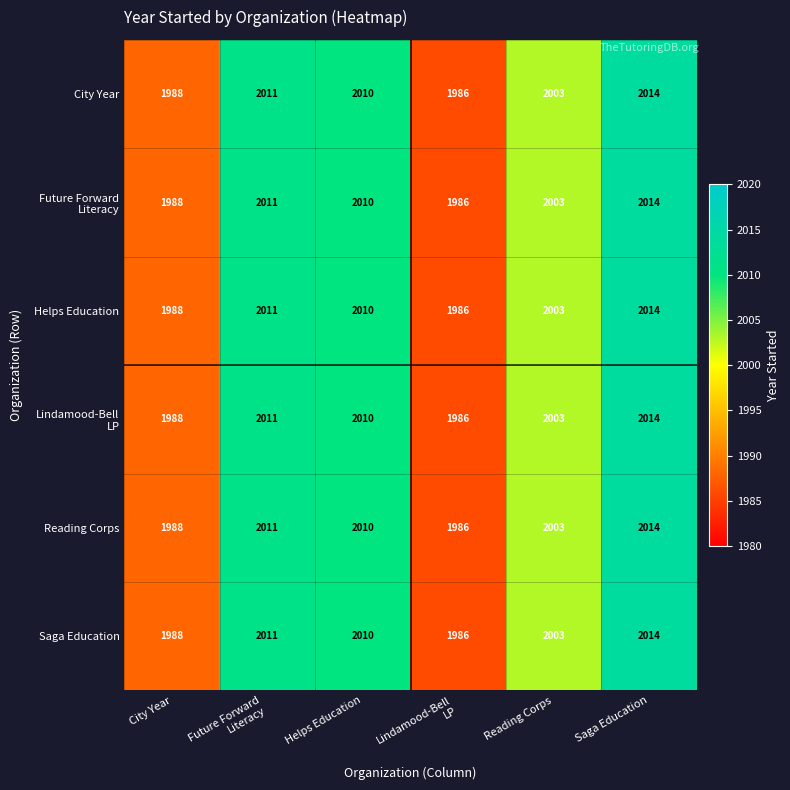

What is the smallest value displayed?

1986